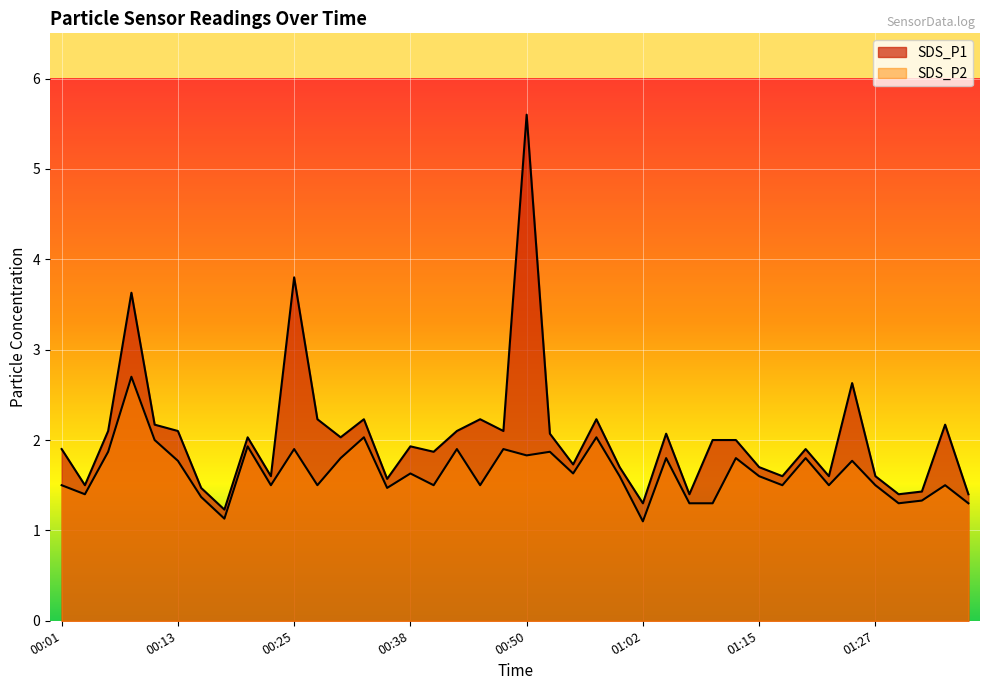

What is the difference between the second highest and minimum values in the SDS_P2 series?

0.9